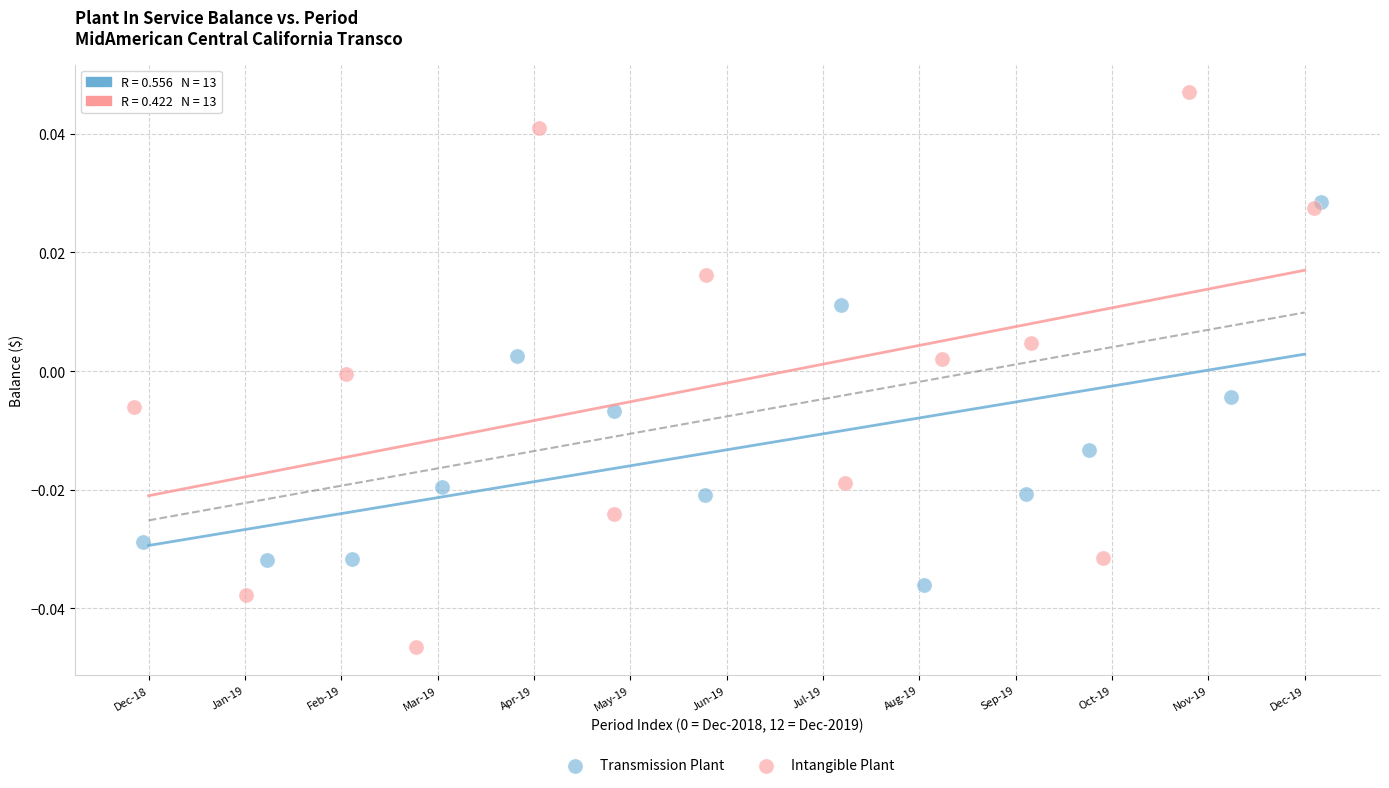

What are all the series names shown in the legend?

Transmission Plant, Intangible Plant